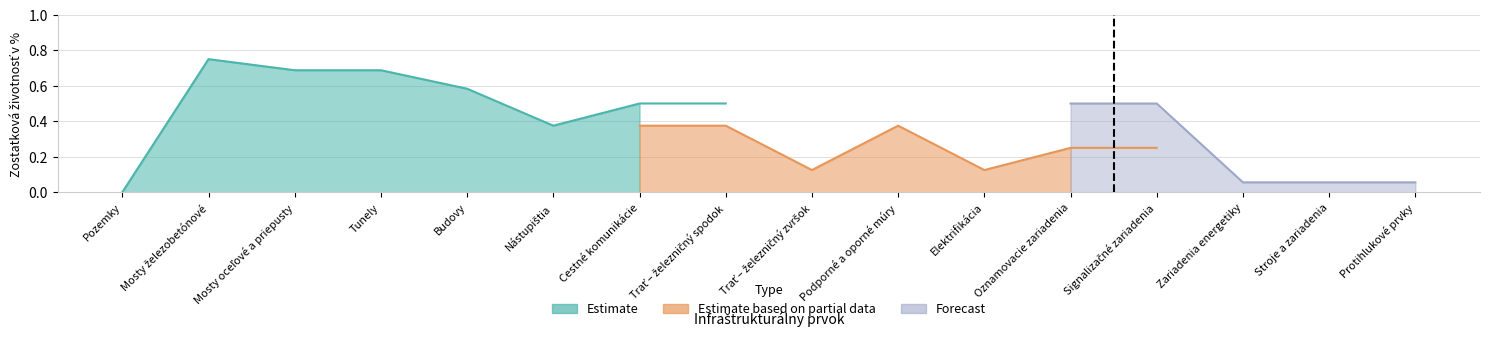

Between which two adjacent categories do Forecast and Estimate first intersect?

Elektrifikácia and Oznamovacie zariadenia